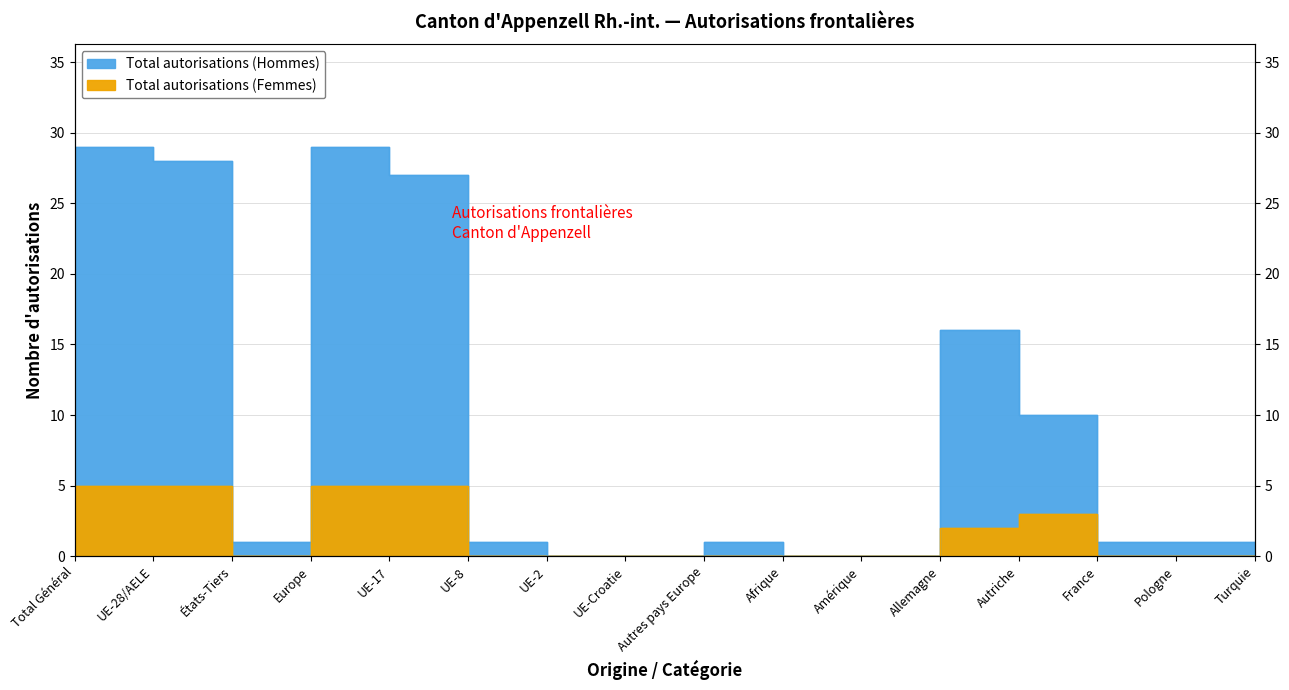

Which series has the largest range (max minus min)?

Total autorisations (Hommes)